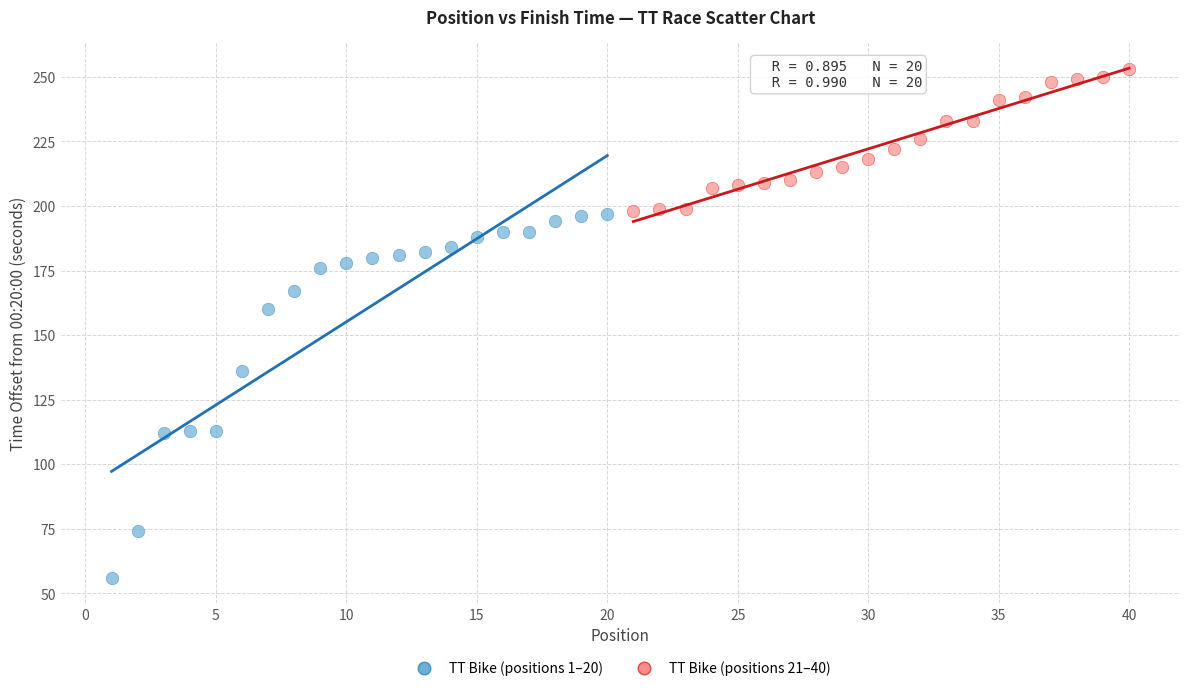

Which series has the largest Y range (max minus min)?

TT Bike (positions 1–20)